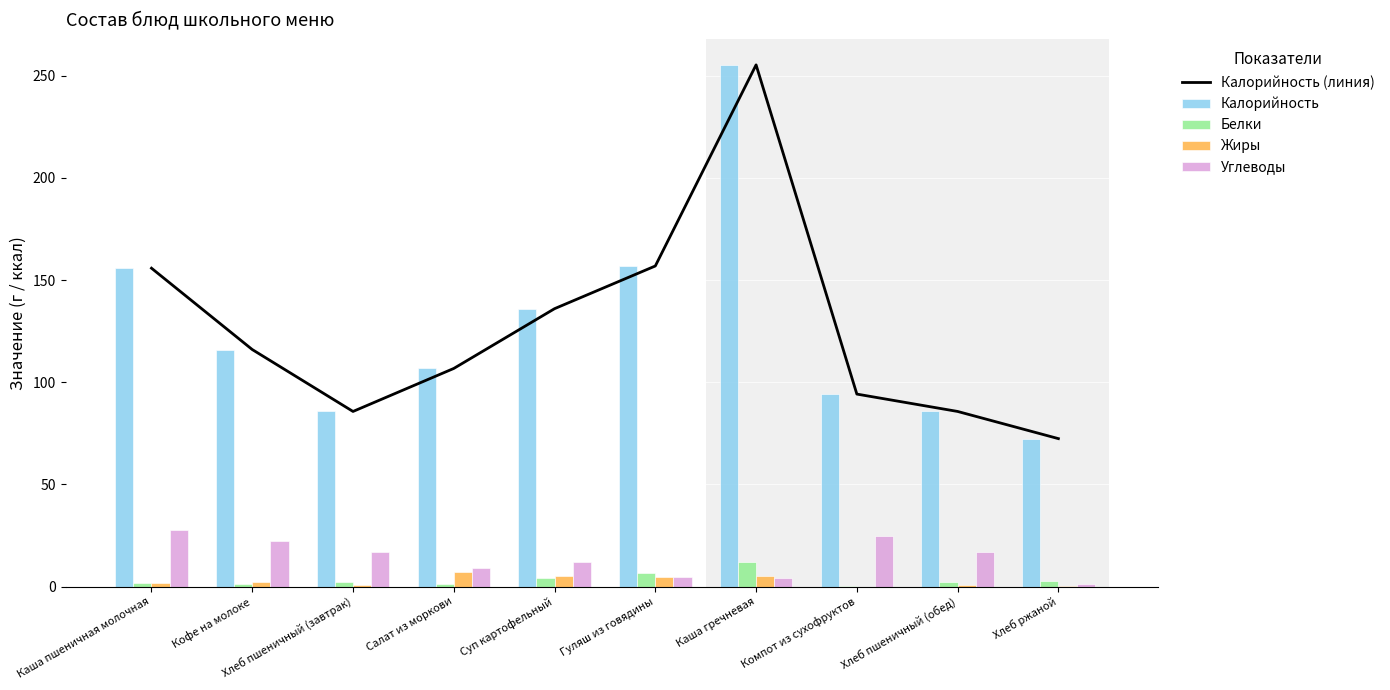

Which category has the lowest value across all series?

Компот из сухофруктов